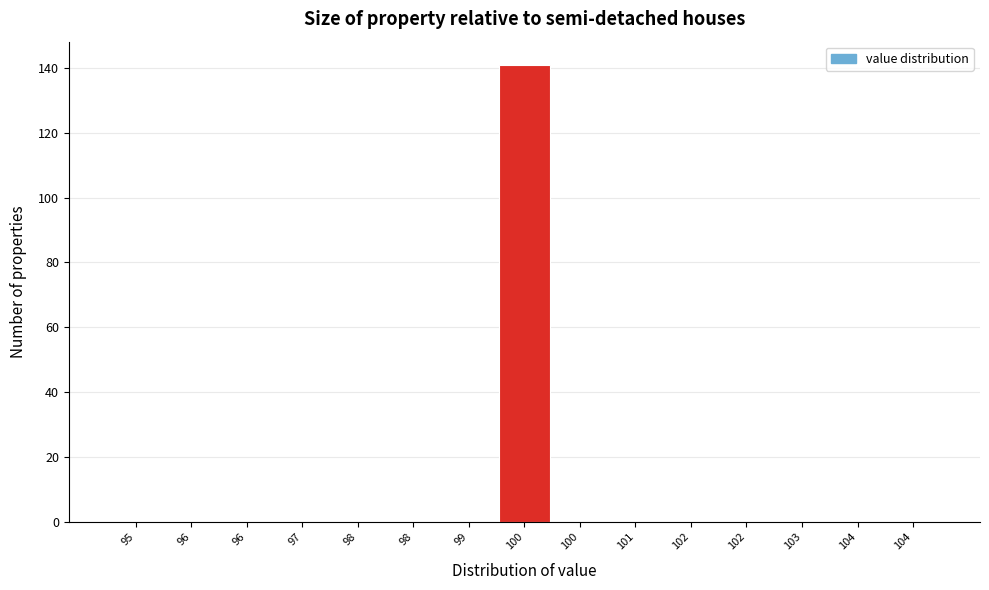

How many distinct data groups are displayed?

1